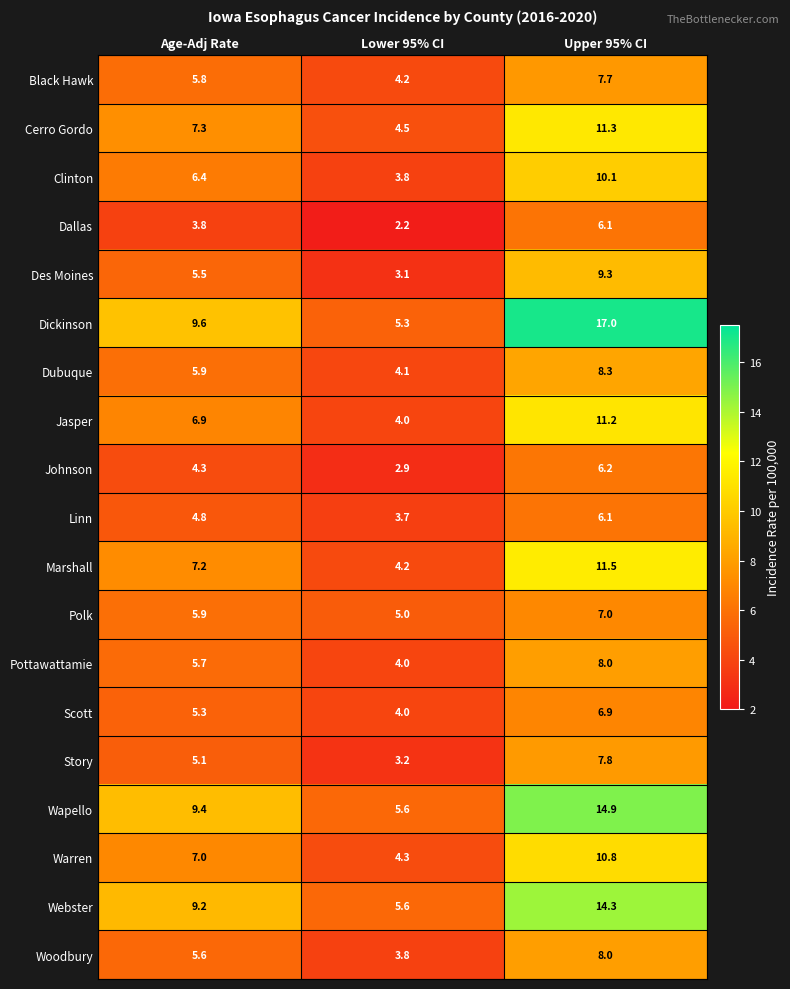

List the labels in order of Story value, largest first.

Upper 95% CI, Age-Adj Rate, Lower 95% CI